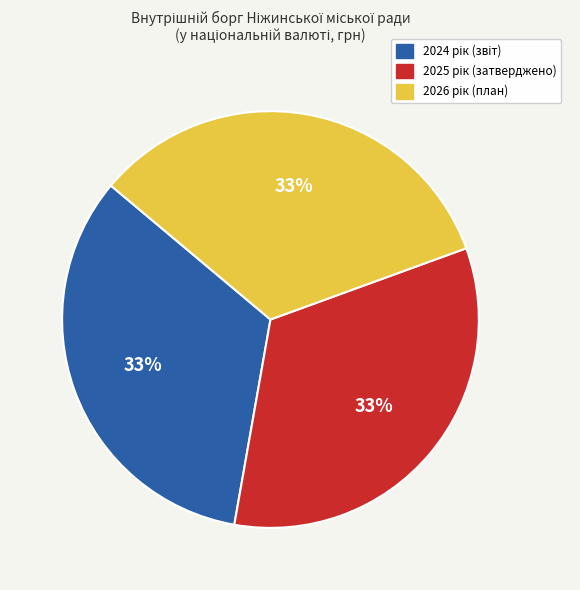

Does any single category account for the majority?

No